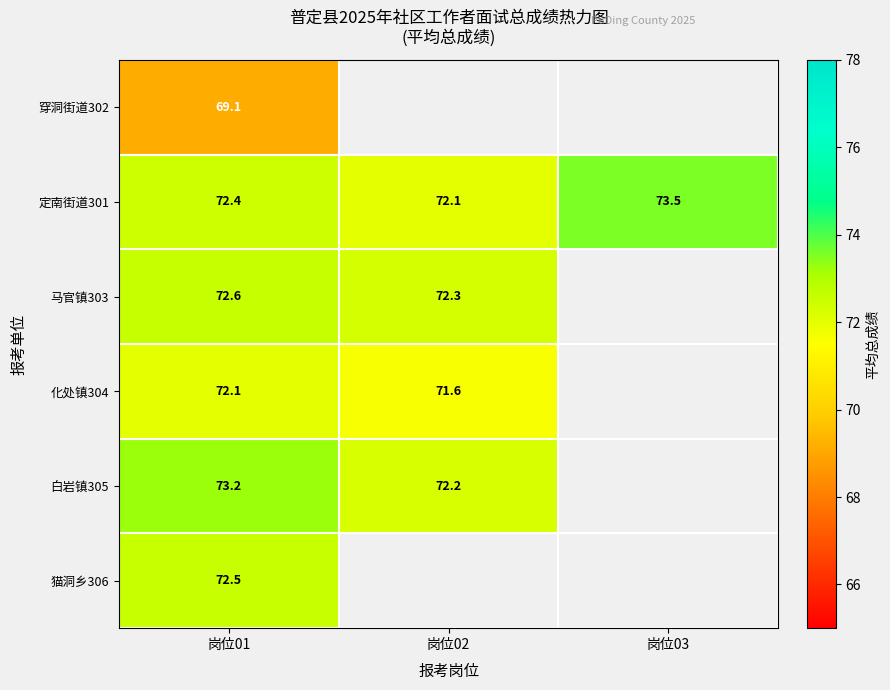

Between 岗位02 and 岗位01, which is larger?

岗位01